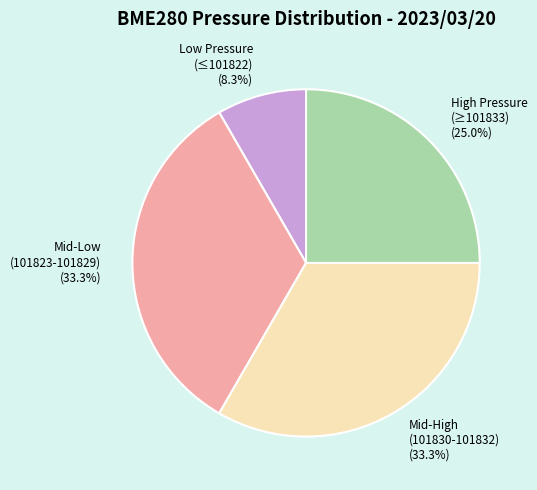

Approximately how many times larger is the value at Mid-Low (101823-101829) (33.3%) compared to High Pressure (≥101833) (25.0%)?

1.3